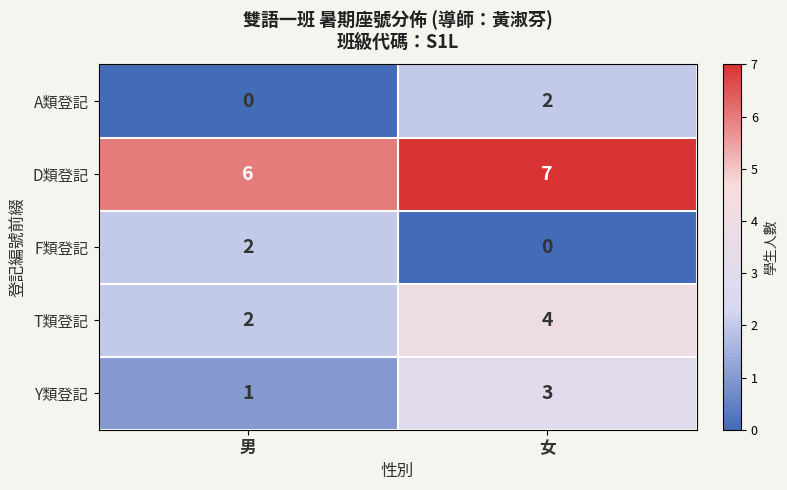

Which label corresponds to the largest value in the chart?

女